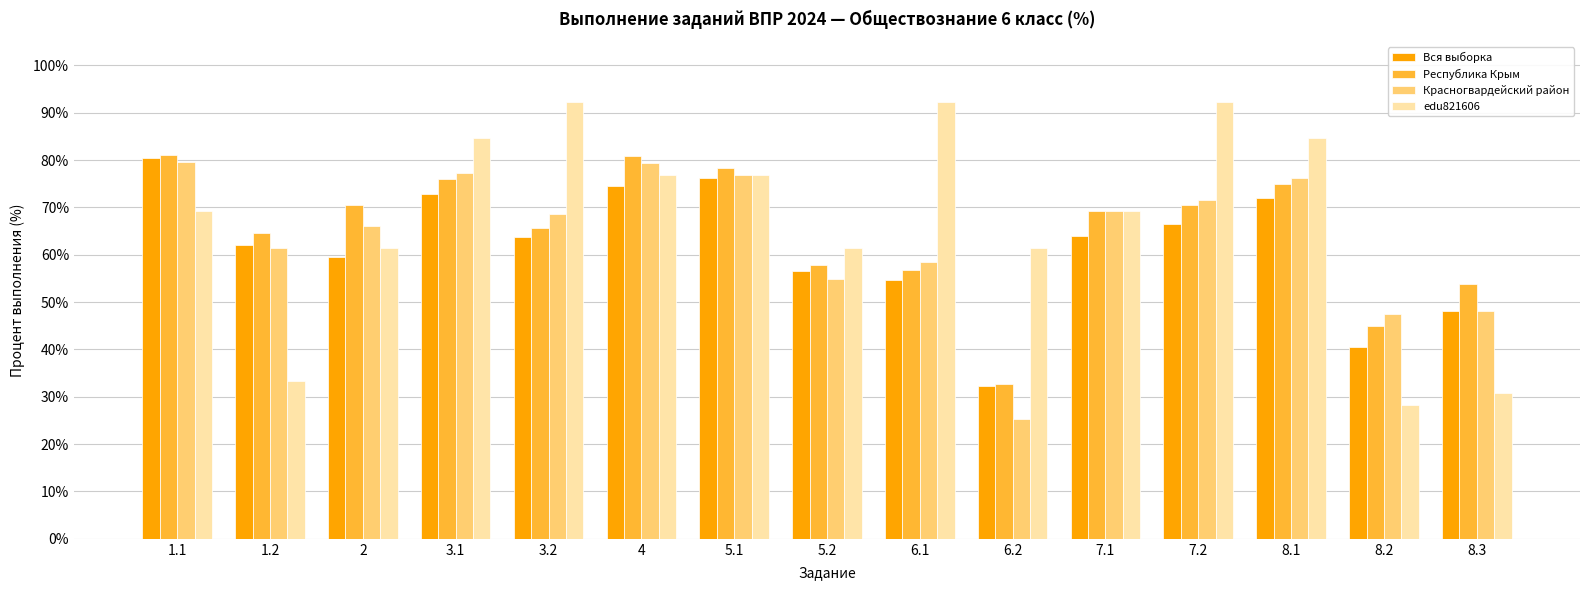

How many bars are there in each group?

4